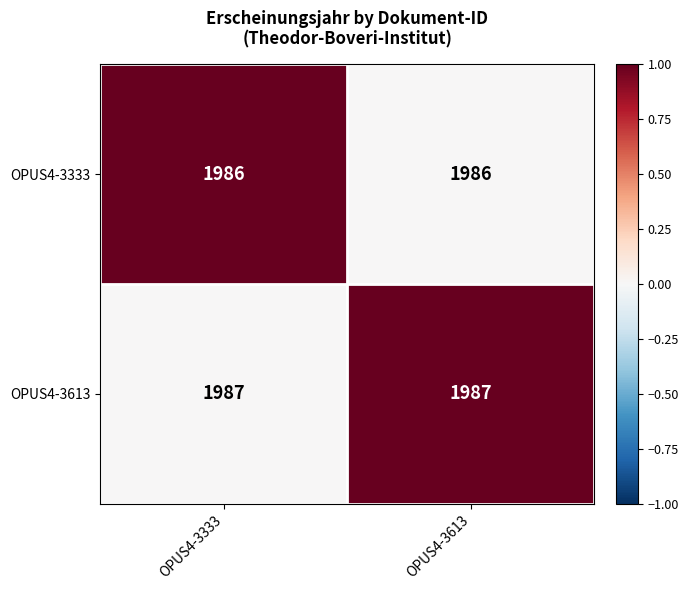

What is the average value of the OPUS4-3613 series?

1987